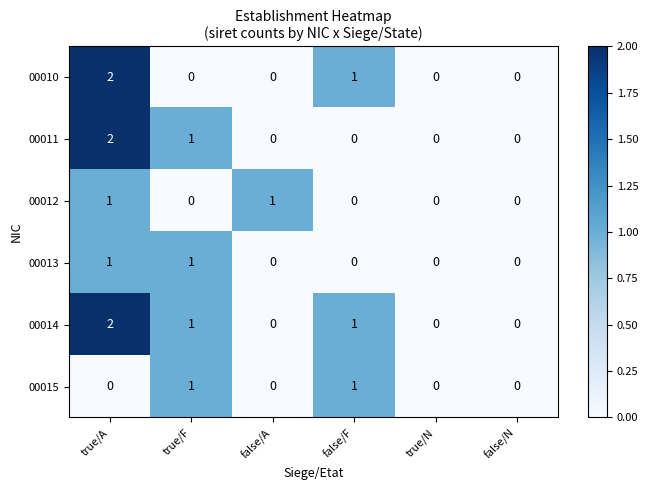

The value of 00010 at true/F is 0. True or false?

True